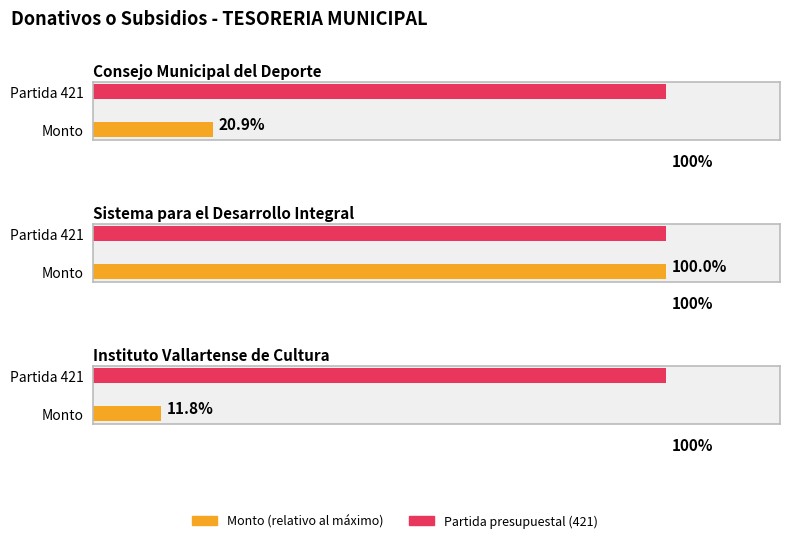

Is it true that Partida presupuestal equals 421.0 at Sistema para el Desarrollo Integral?

True